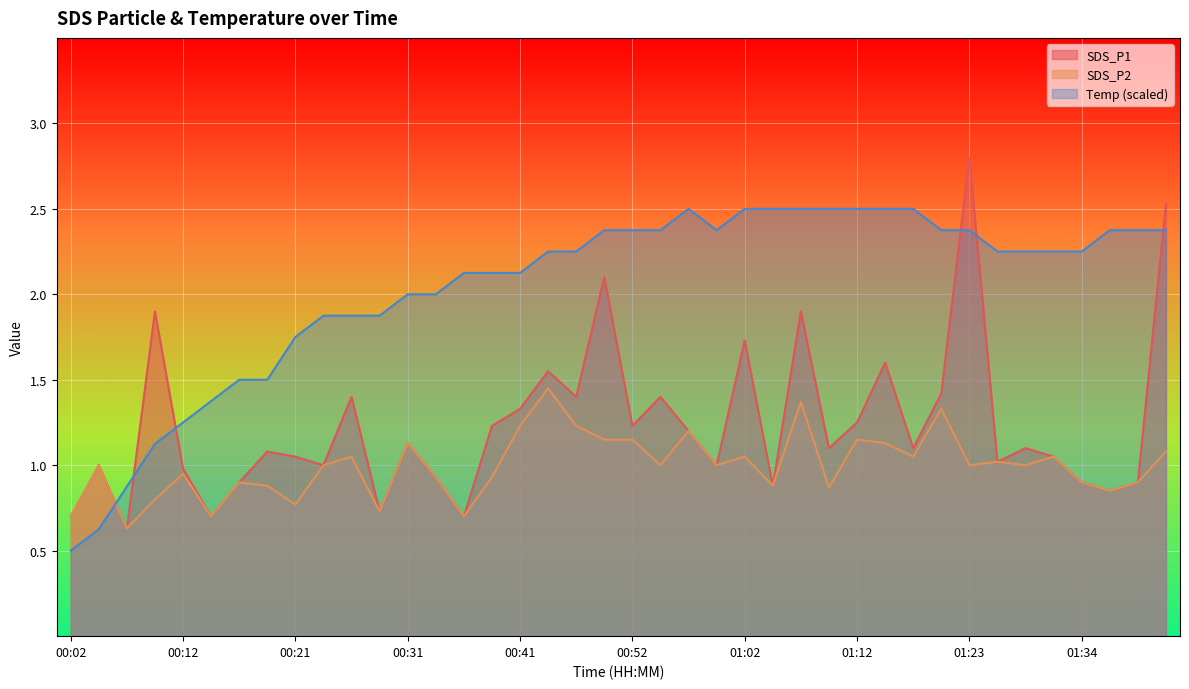

Which series has the widest spread of values?

SDS_P1